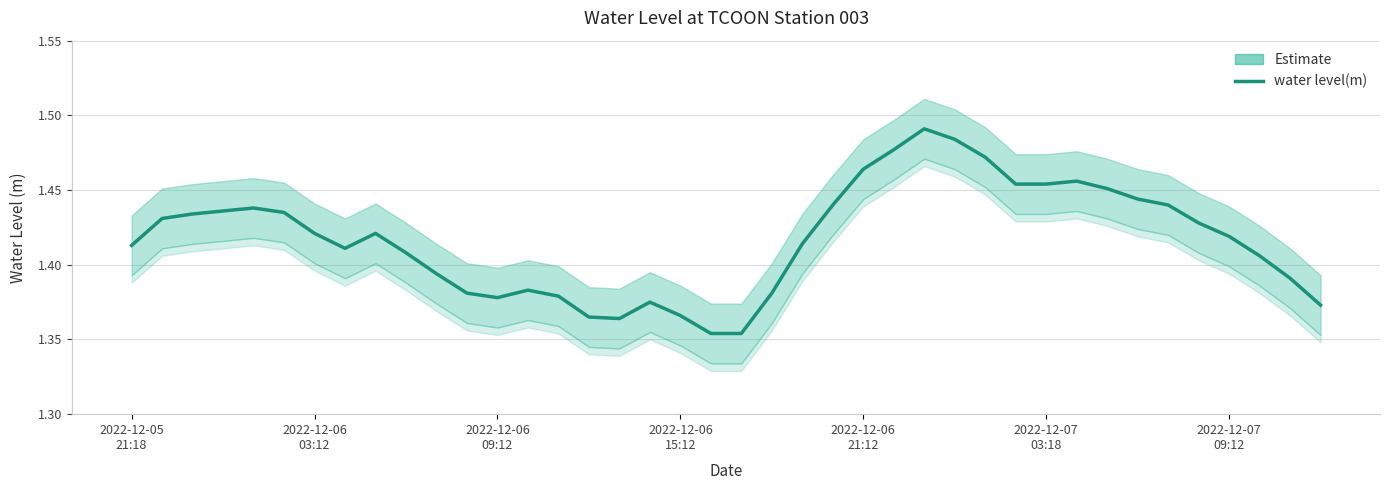

True or false: the data has more than 0 interior local peaks.

True